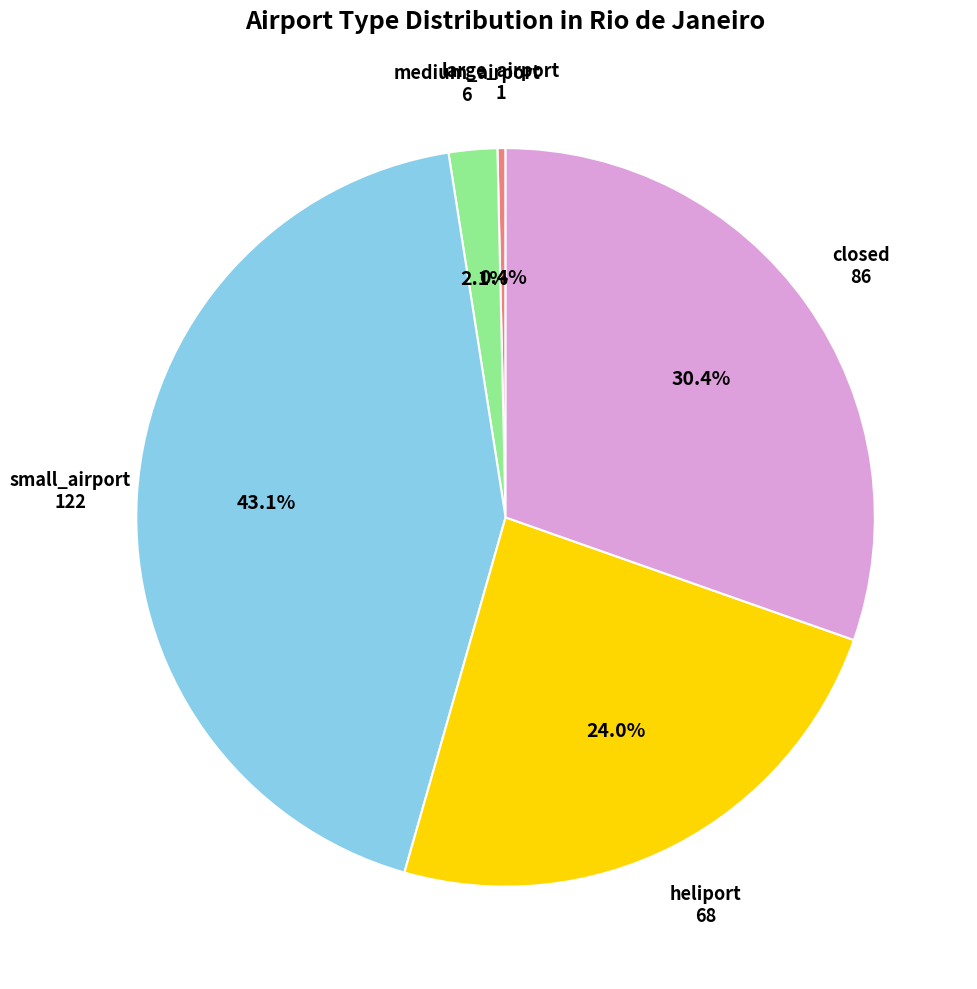

True or false: heliport accounts for 24% of the total.

True